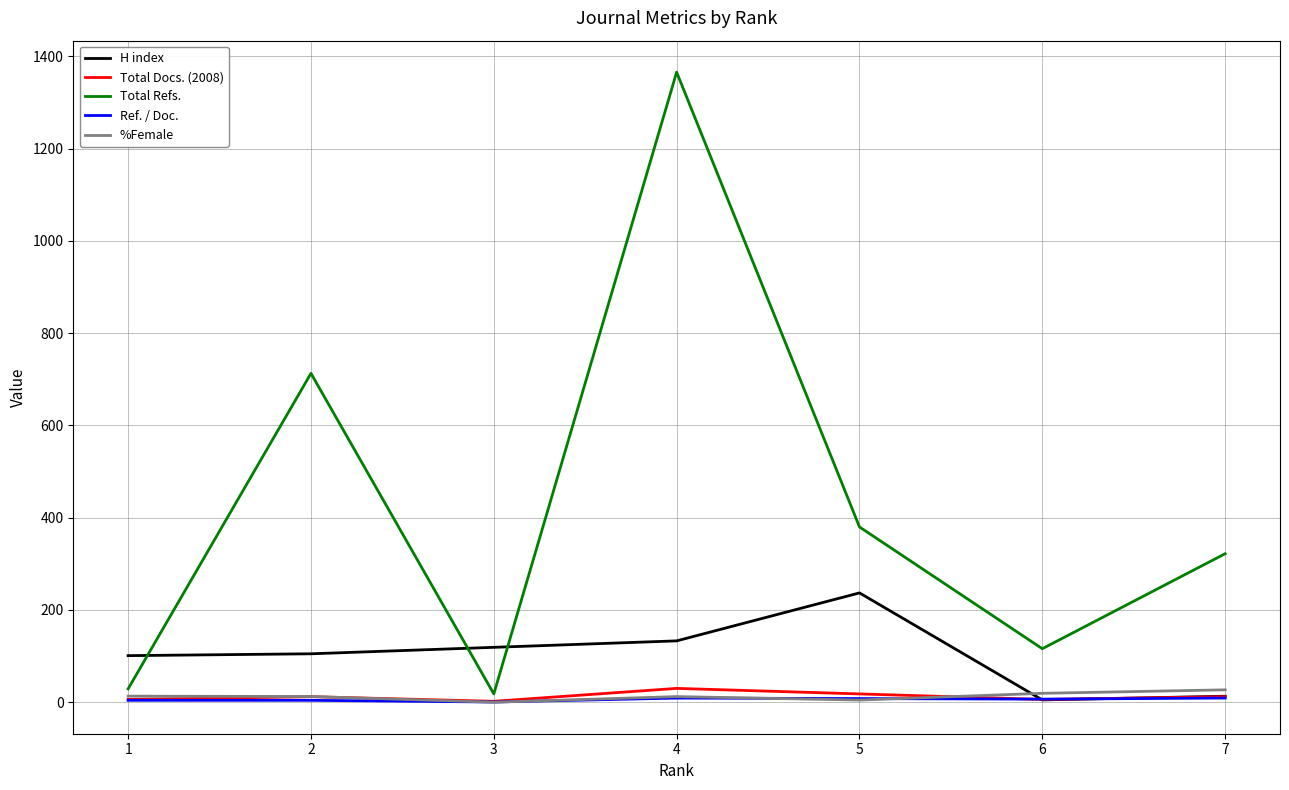

Between which two adjacent categories do H index and Total Refs. first intersect?

1 and 2